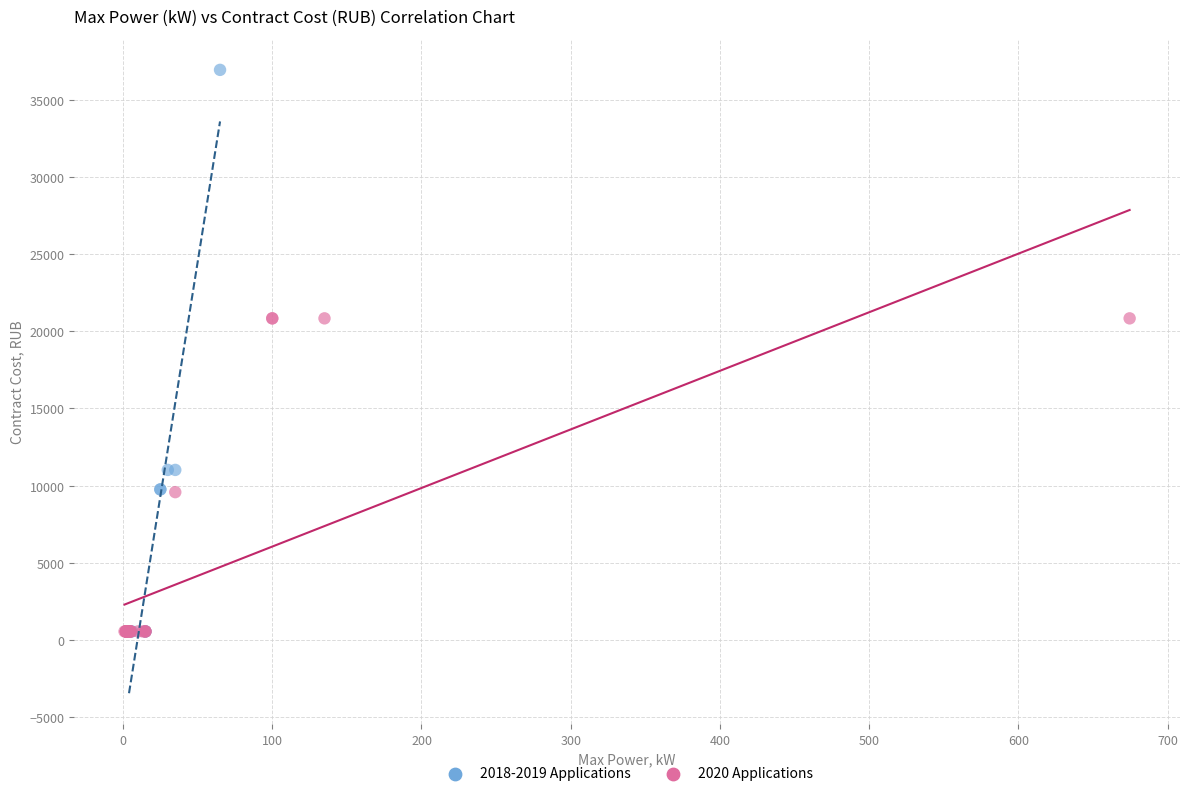

Which series has the widest spread of Y values?

2018-2019 Applications